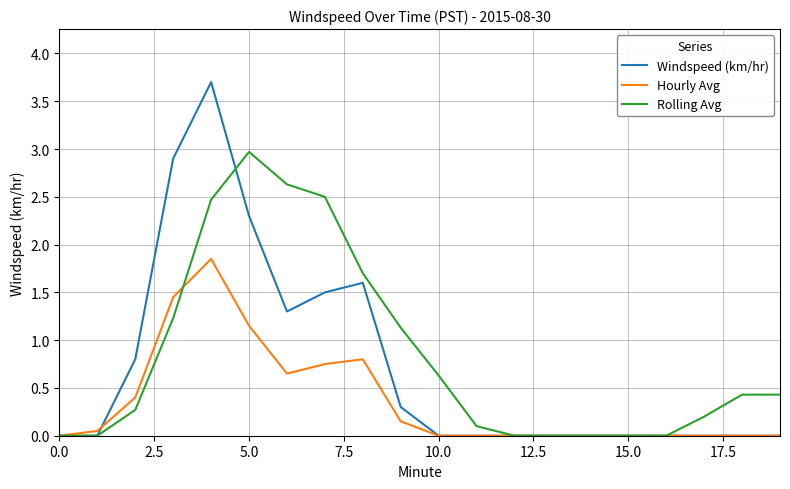

Which series has the largest range (max minus min)?

Windspeed (km/hr)